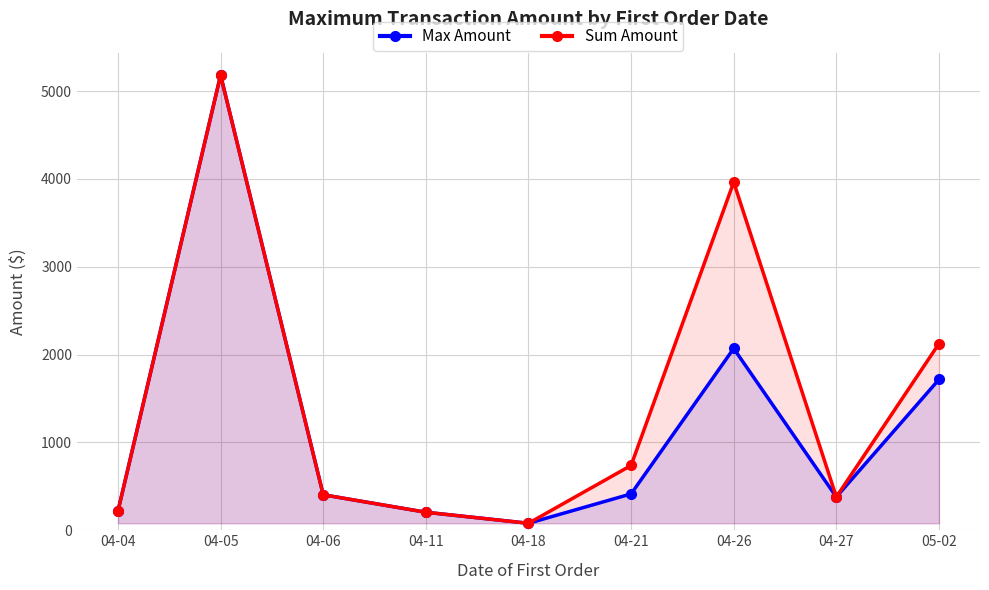

The value of Max Amount at 04-27 is 379.0. True or false?

True